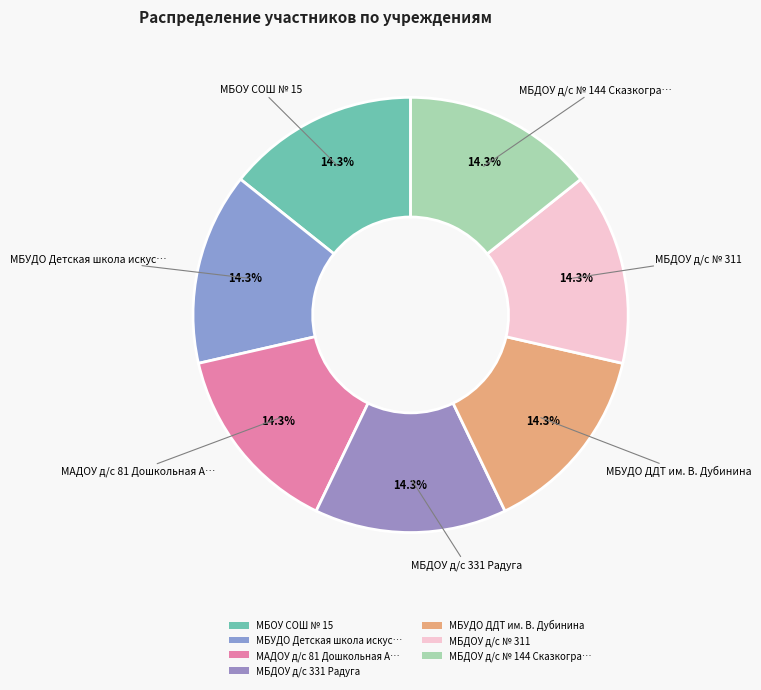

Approximately how many times larger is the value at МБДОУ д/с № 144 Сказкогра… compared to МАДОУ д/с 81 Дошкольная А…?

1.0